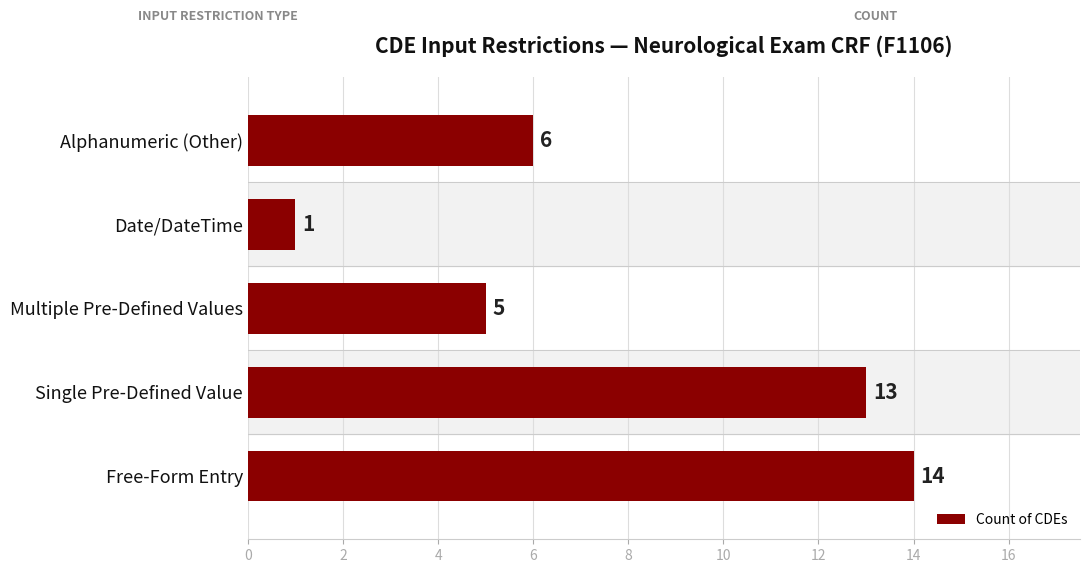

How many data points does each series have?

5